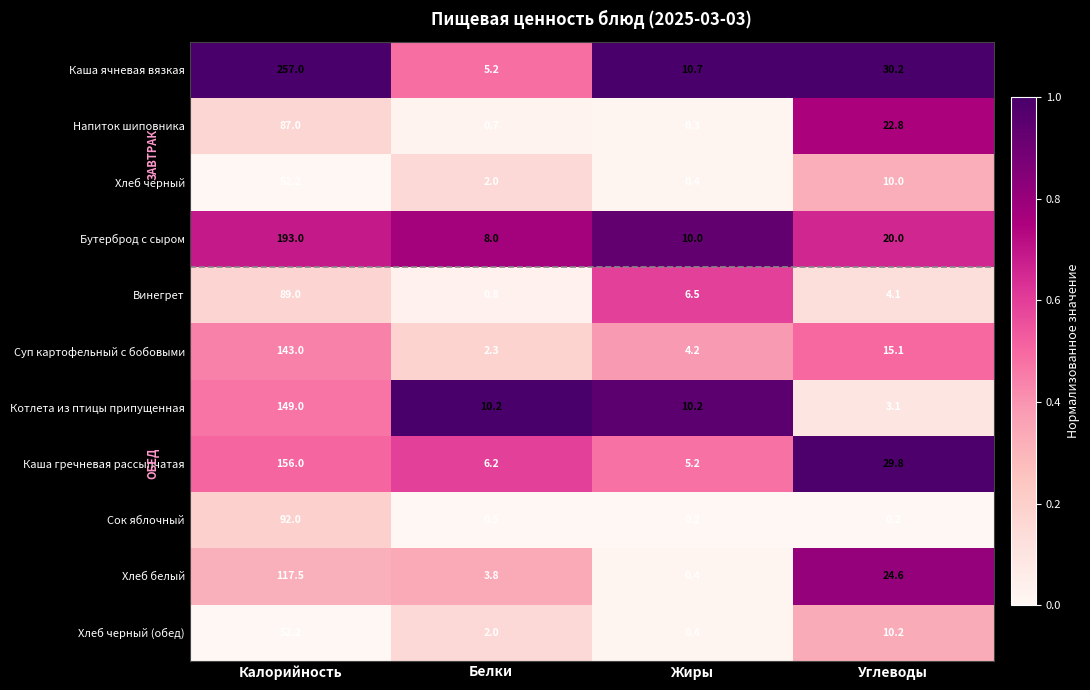

Which series has the largest total across all categories?

Каша ячневая вязкая